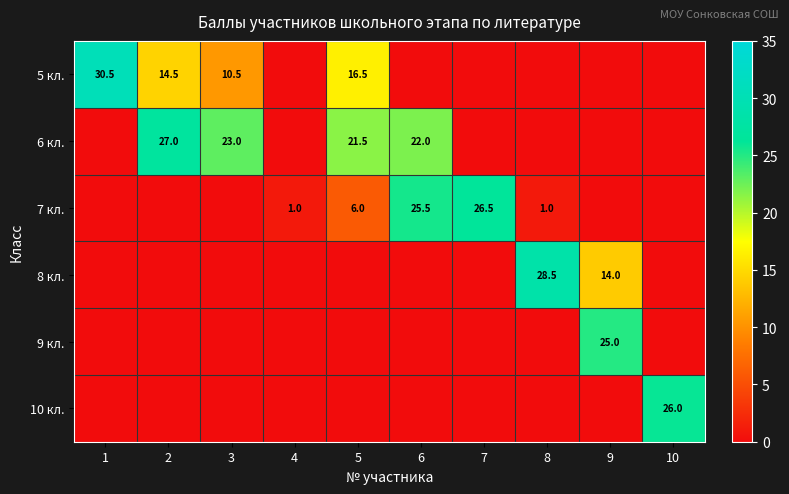

The value of 8 кл. at 8 is 28.5. True or false?

True